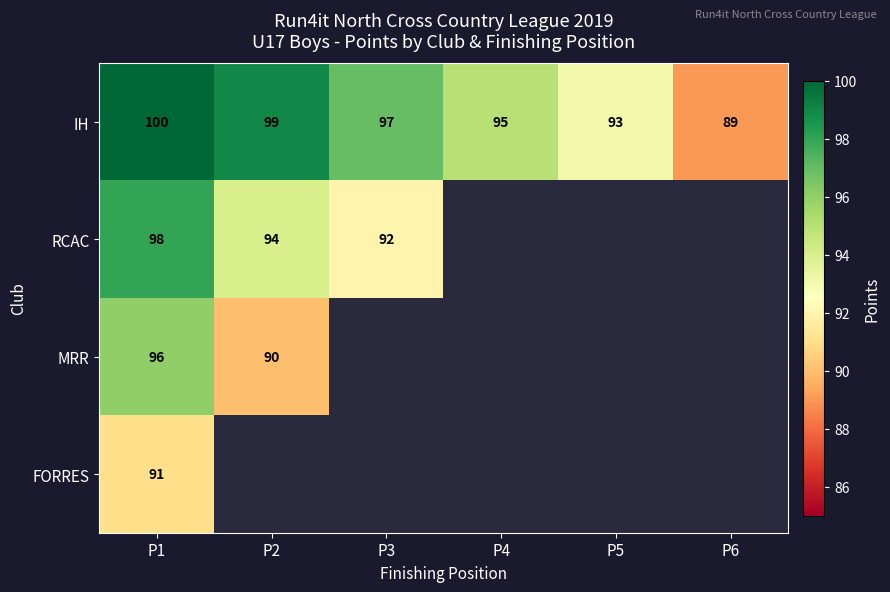

What is the lowest value of the IH series?

89